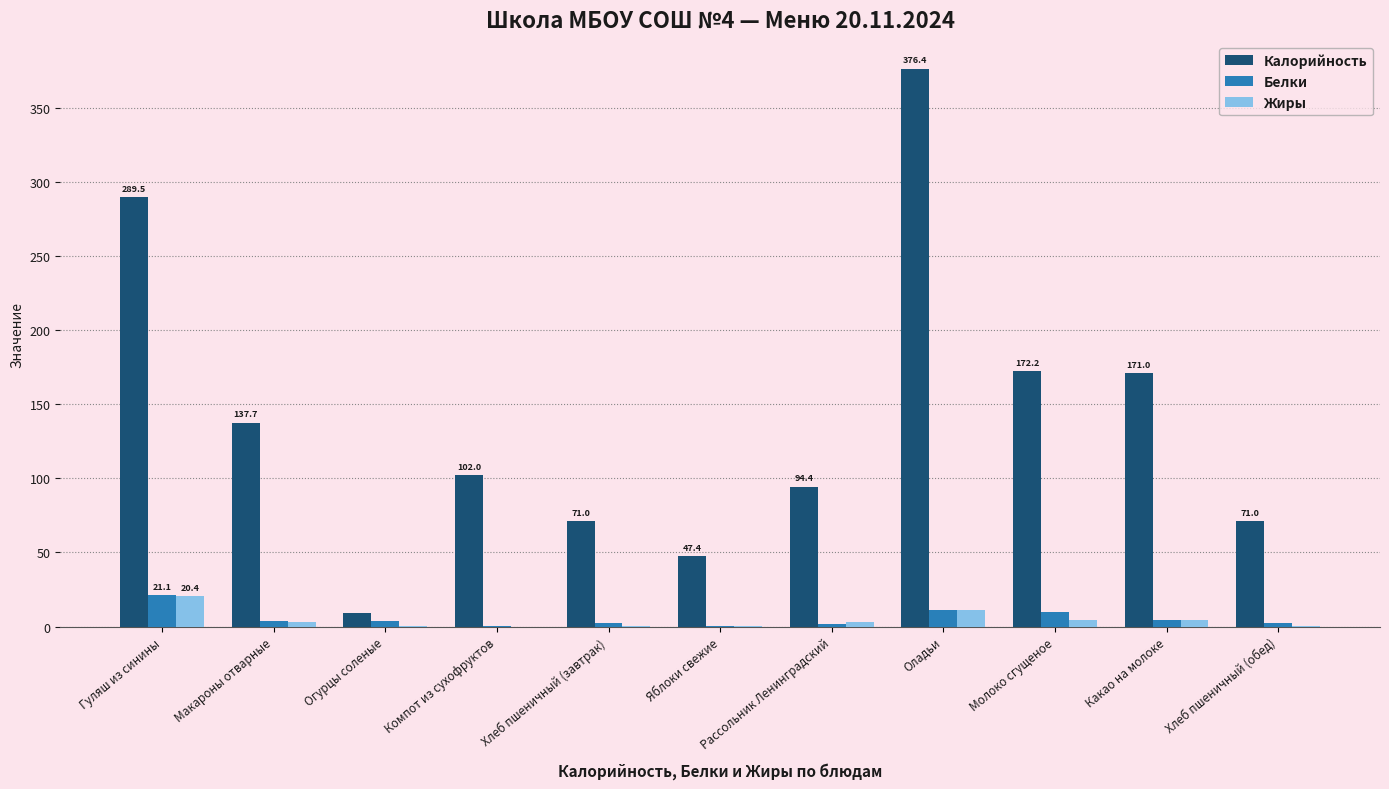

Is the value of Калорийность at Компот из сухофруктов greater than the value of Белки at Яблоки свежие?

Yes